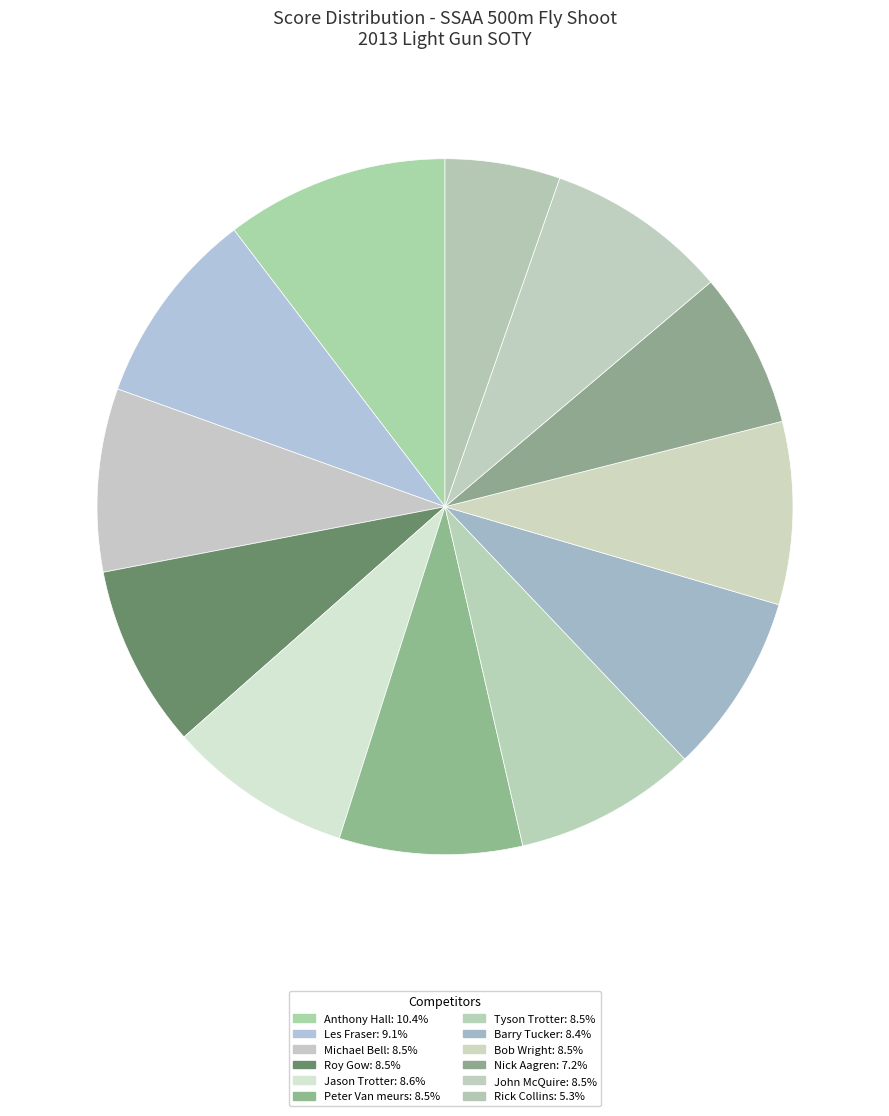

Which has a higher value, Jason Trotter or Peter Van meurs?

Jason Trotter